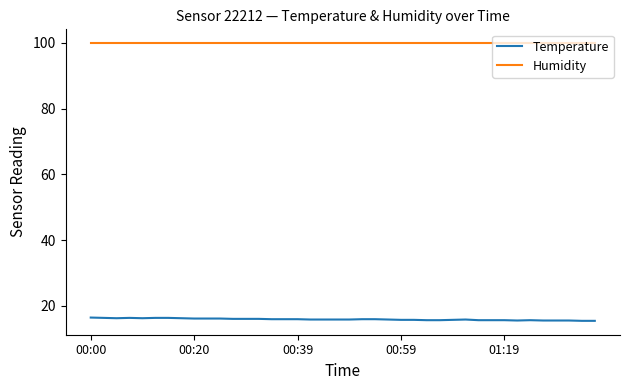

Rank the series by their maximum value, from highest to lowest.

Humidity, Temperature